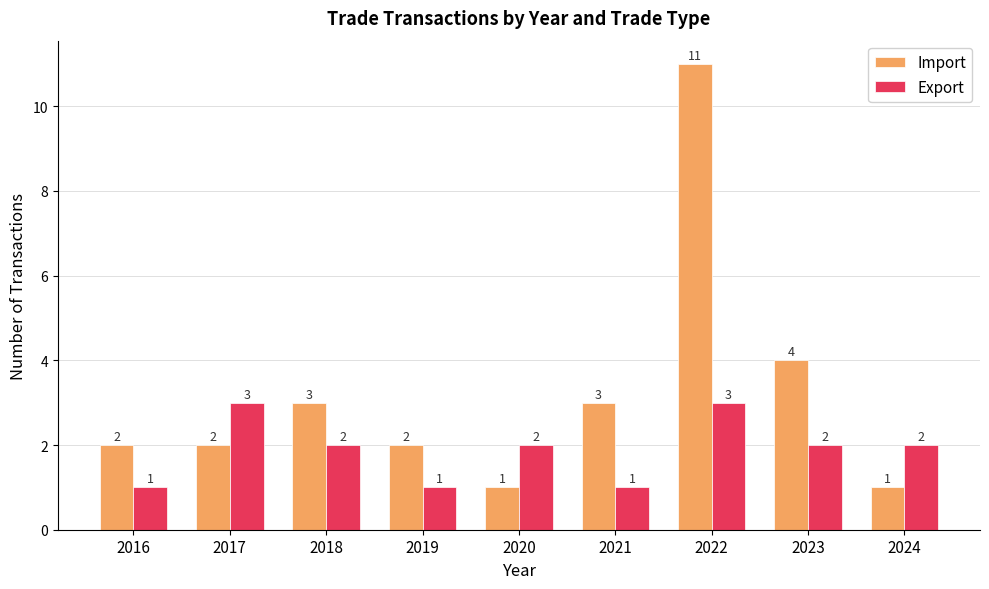

Reading right to left, extract all data points from this chart.

Import: 1	4	11	3	1	2	3	2	2
Export: 2	2	3	1	2	1	2	3	1